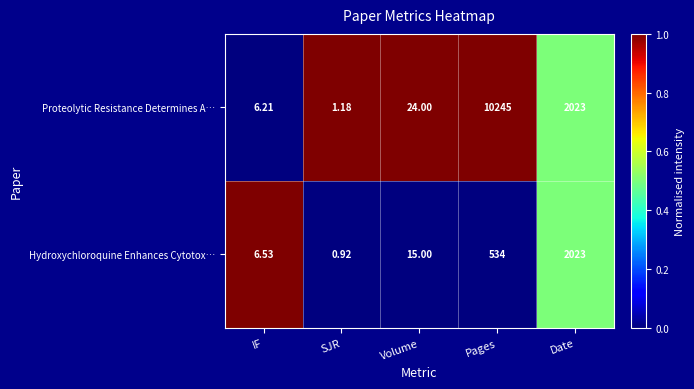

Rank the series by their average value, from lowest to highest.

Hydroxychloroquine Enhances Cytotox…, Proteolytic Resistance Determines A…